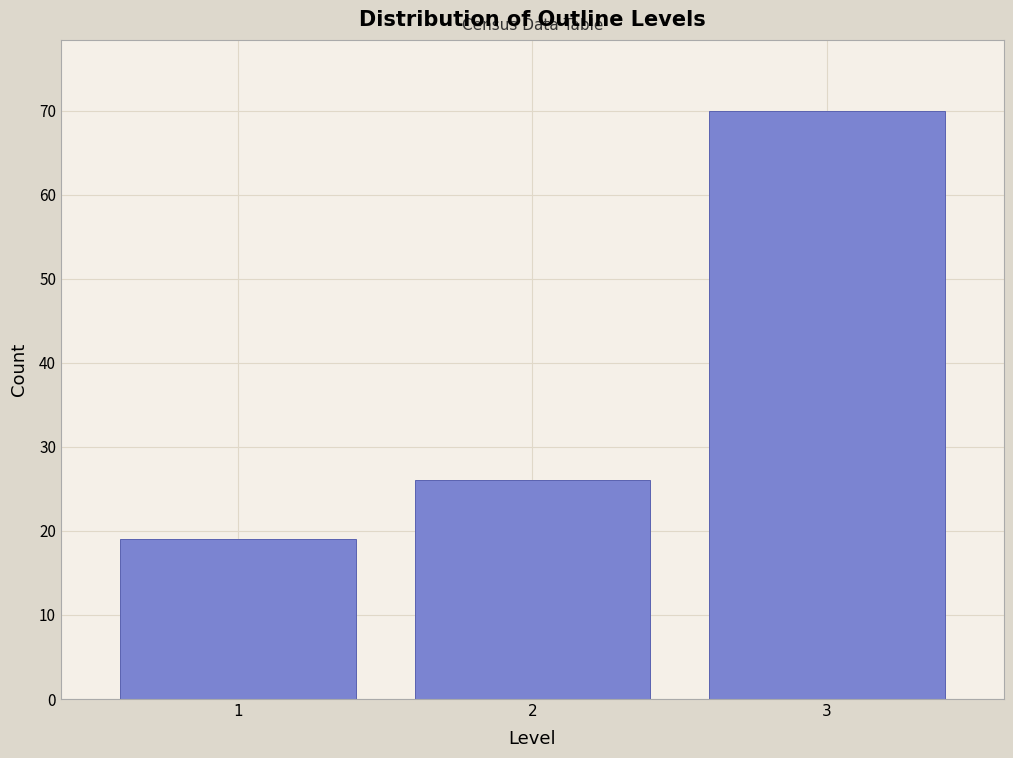

Reading left to right, extract all data points from this chart.

19	26	70